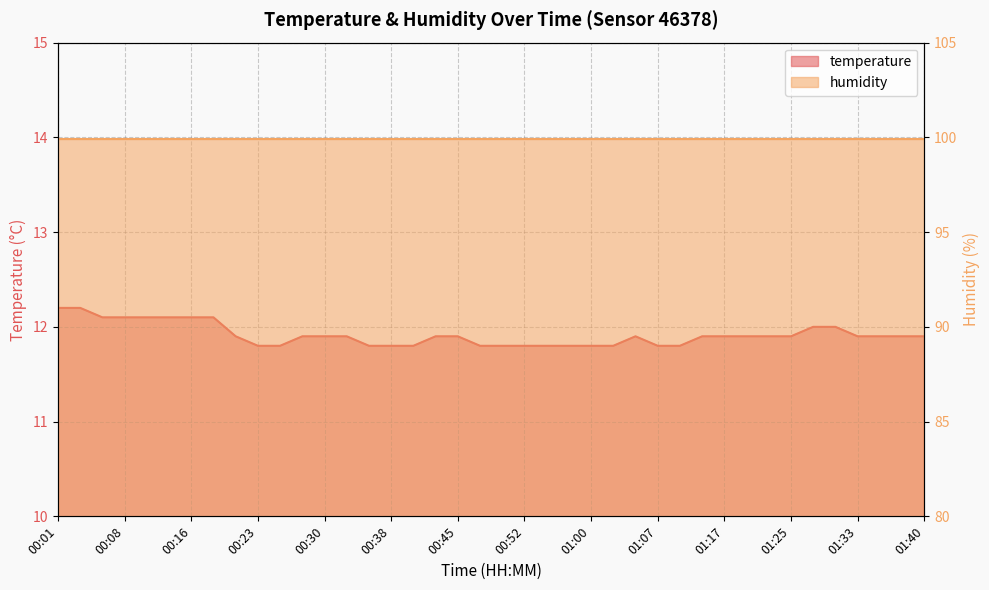

At which label is the value closest to 12?

01:28